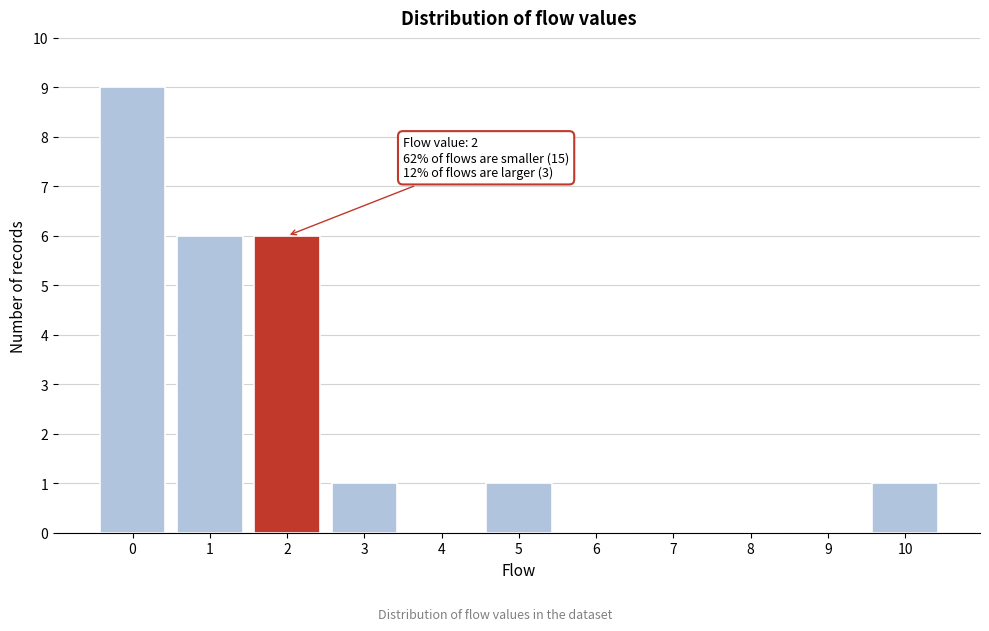

Reading right to left, extract all data points from this chart.

10=1	9=0	8=0	7=0	6=0	5=1	4=0	3=1	2=6	1=6	0=9